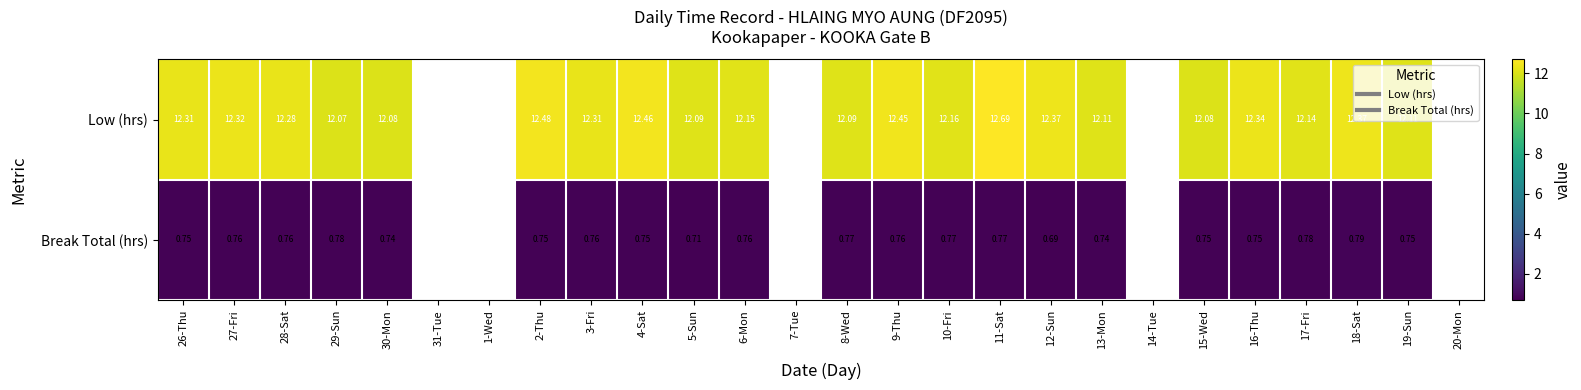

Which series has the widest spread of values?

Low (hrs)